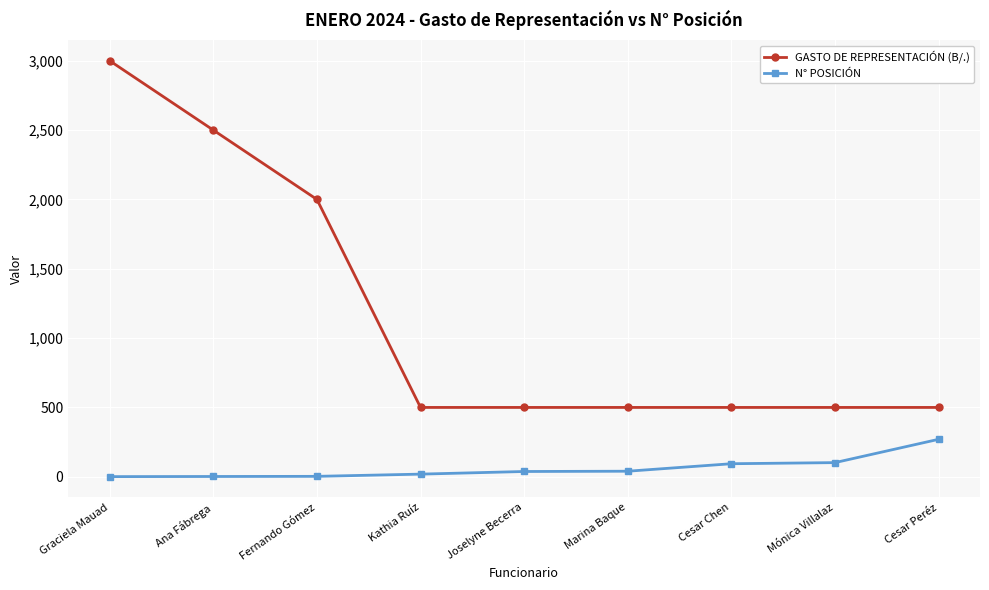

What is the label of the 1st point from the left?

Graciela Mauad